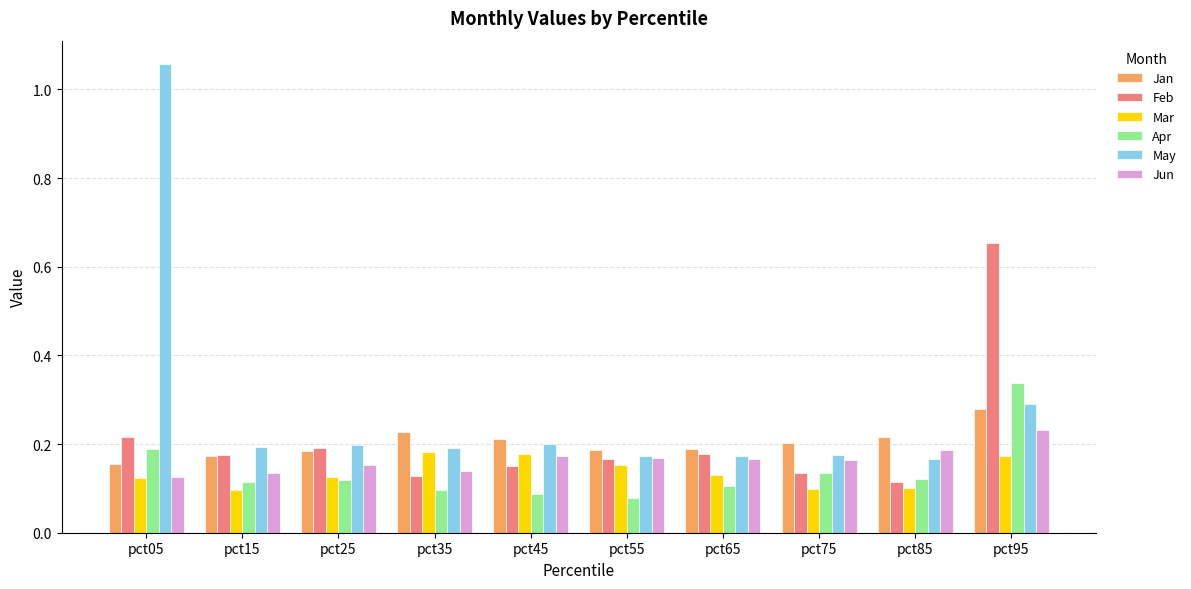

List the series in order of their peak value, highest first.

May, Feb, Apr, Jan, Jun, Mar